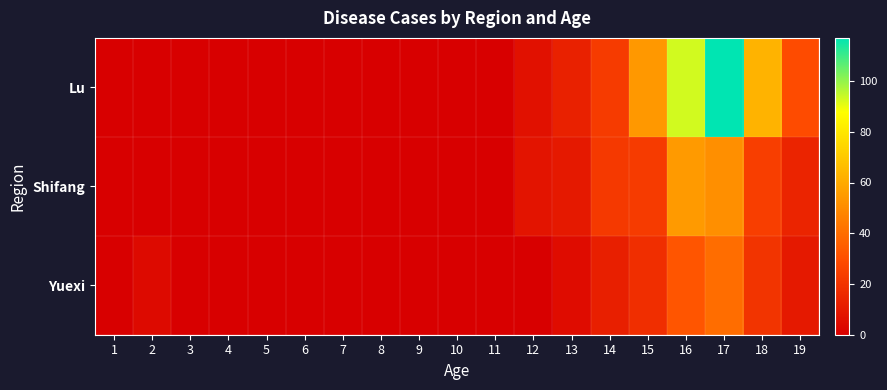

List the series in order of their overall mean, highest first.

Lu, Shifang, Yuexi